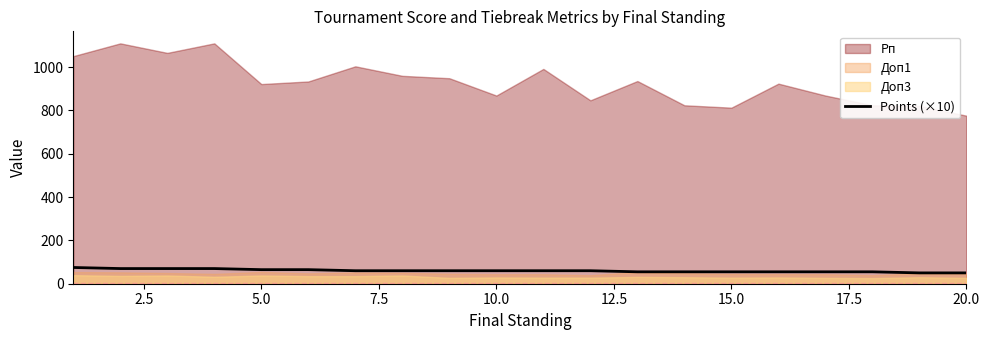

What is the highest value of the Points (×10) series?

75